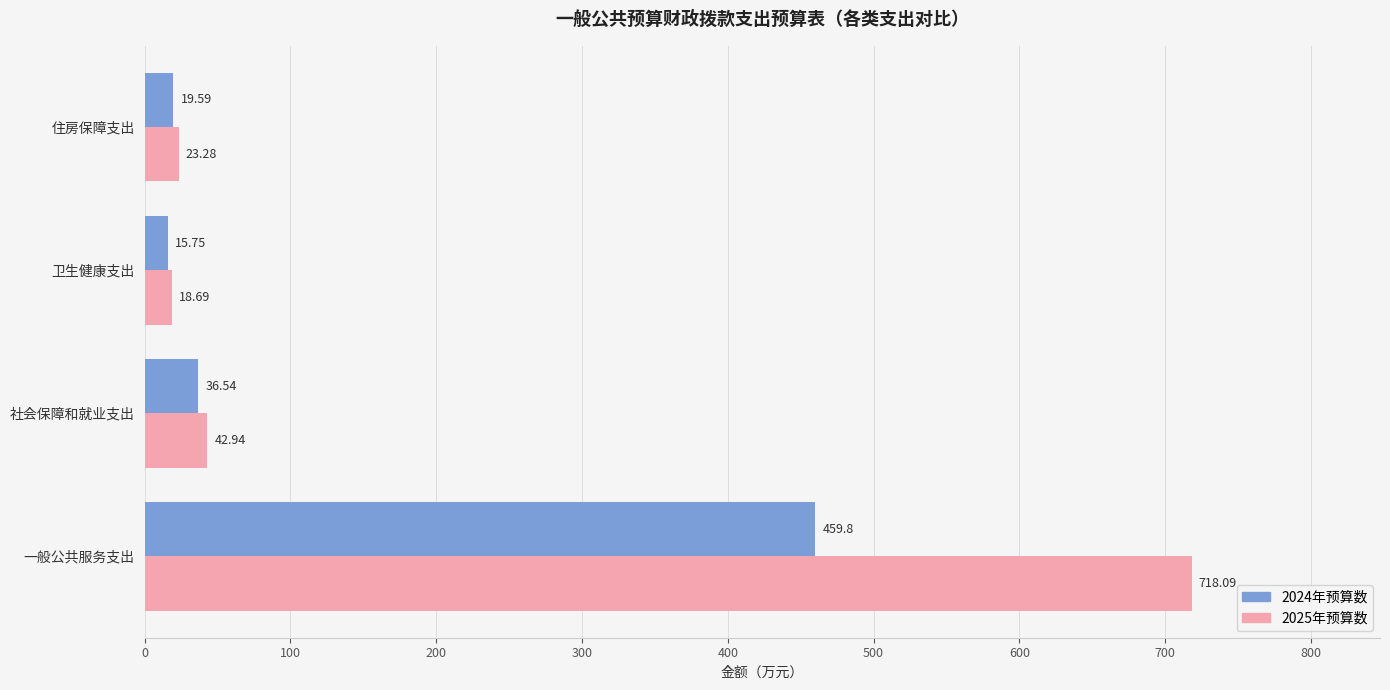

What is the maximum value shown in the chart?

718.1